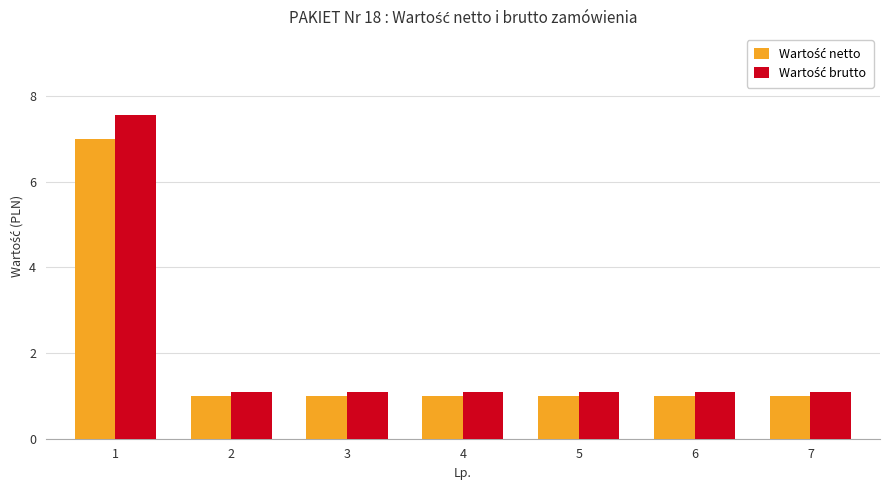

What is the maximum value shown in the chart?

7.6